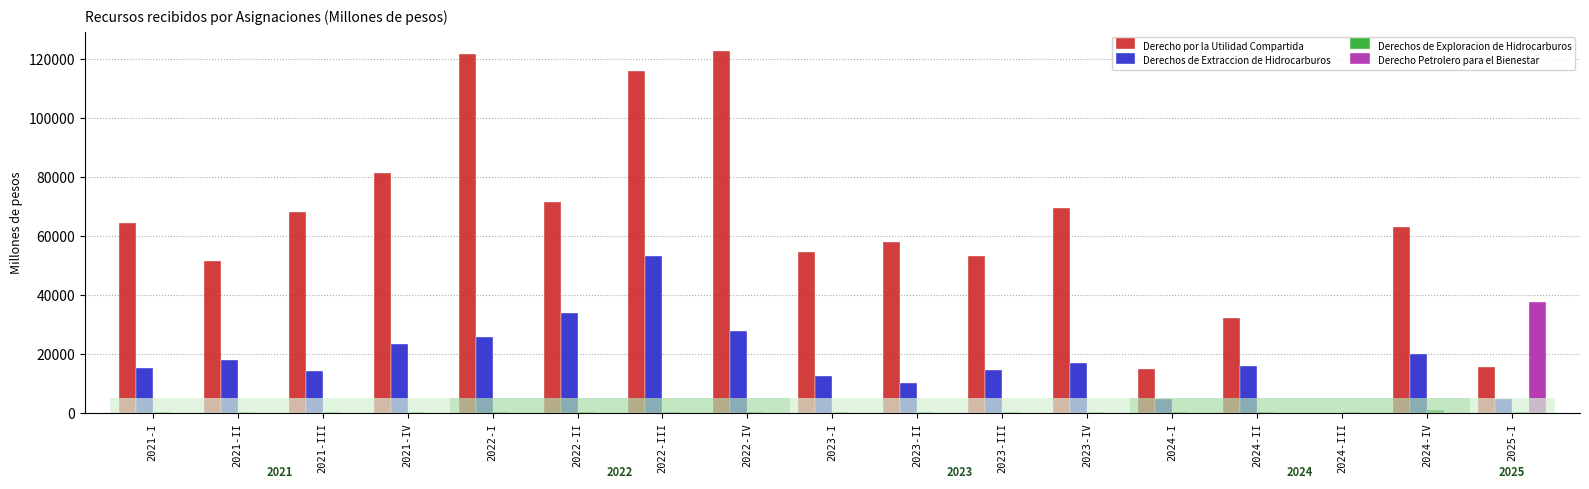

Which series has the largest total across all categories?

Derecho por la Utilidad Compartida